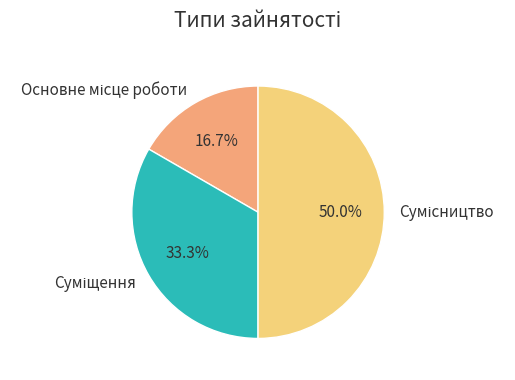

How many segments does this pie chart have?

3